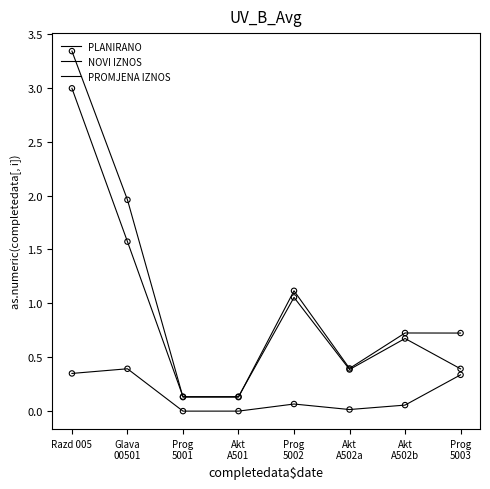

How many lines are shown in the chart?

3